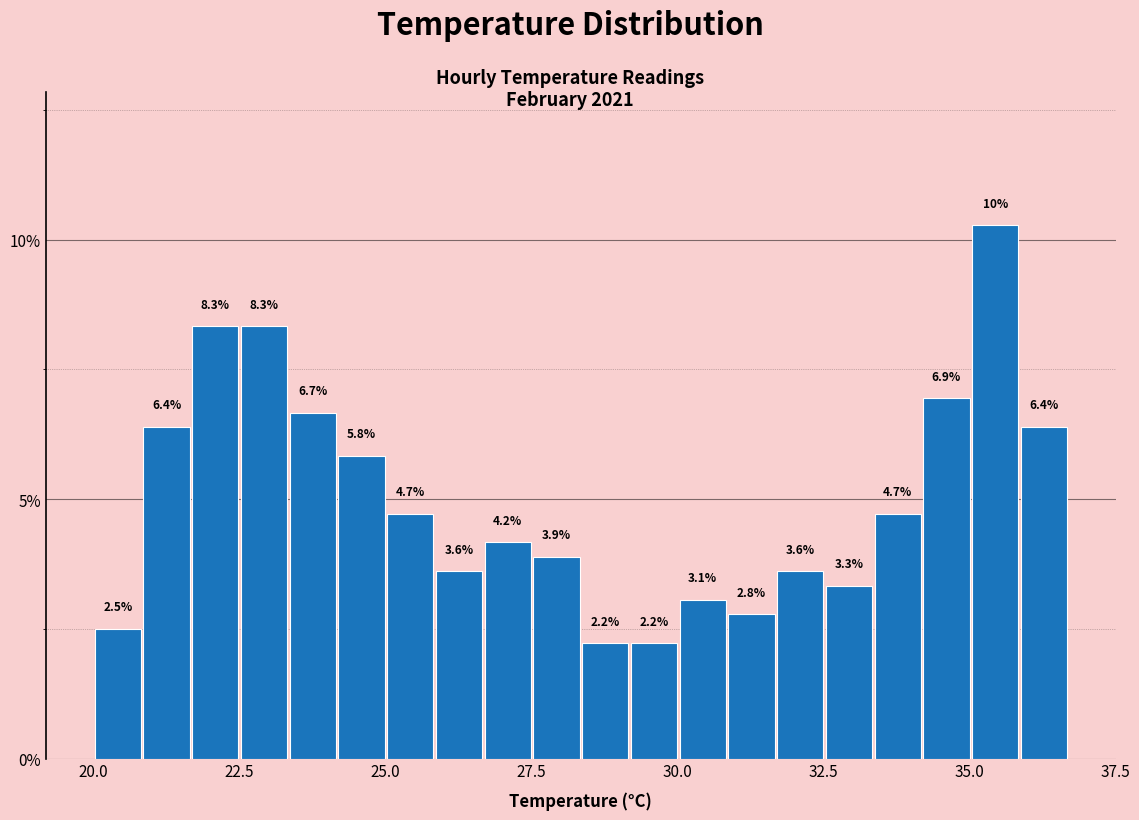

Around what value on the x-axis is the tallest bar? Give the approximate position of its centre, as read against the axis.

35.5